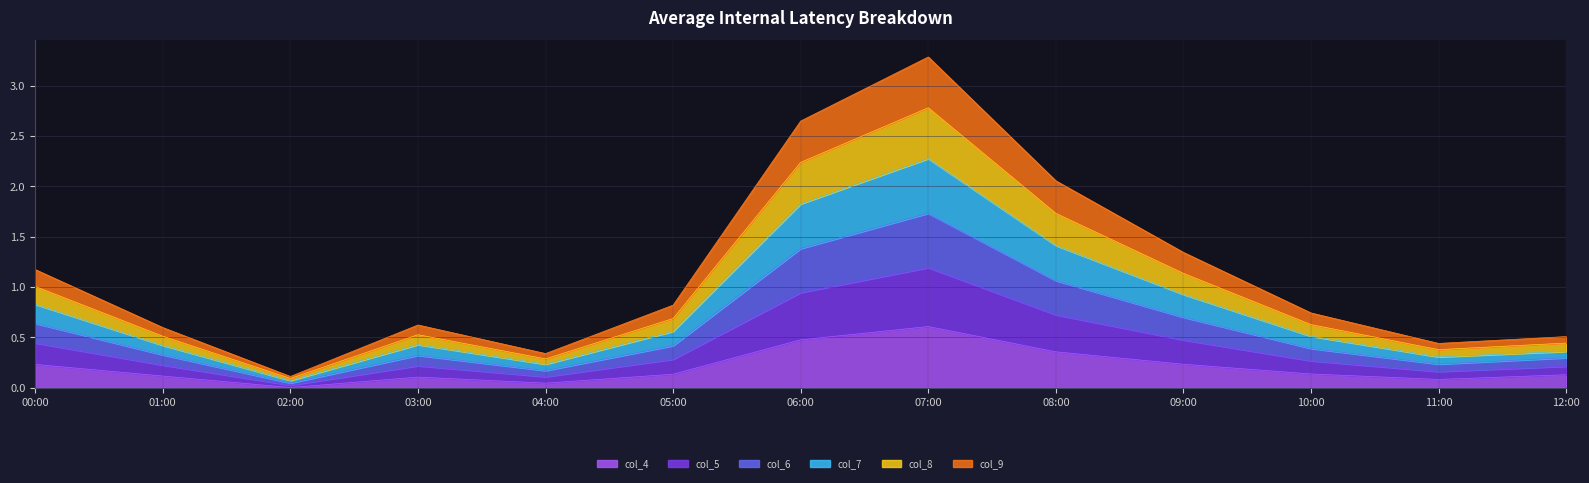

How many data points does each series have?

13